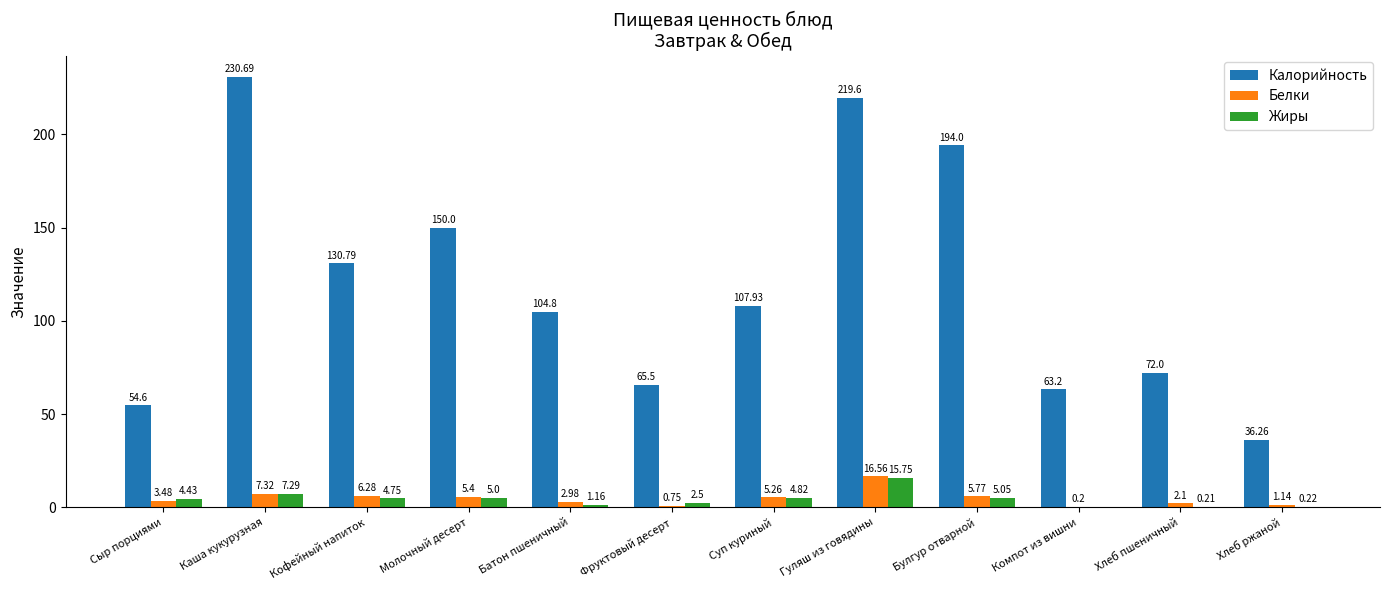

Where is Калорийность nearest to the value 133?

Кофейный напиток